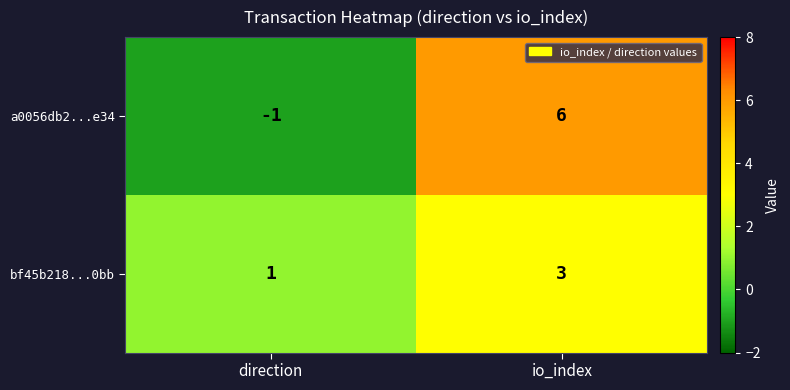

At which label is a0056db2...e34 closest to 2?

direction